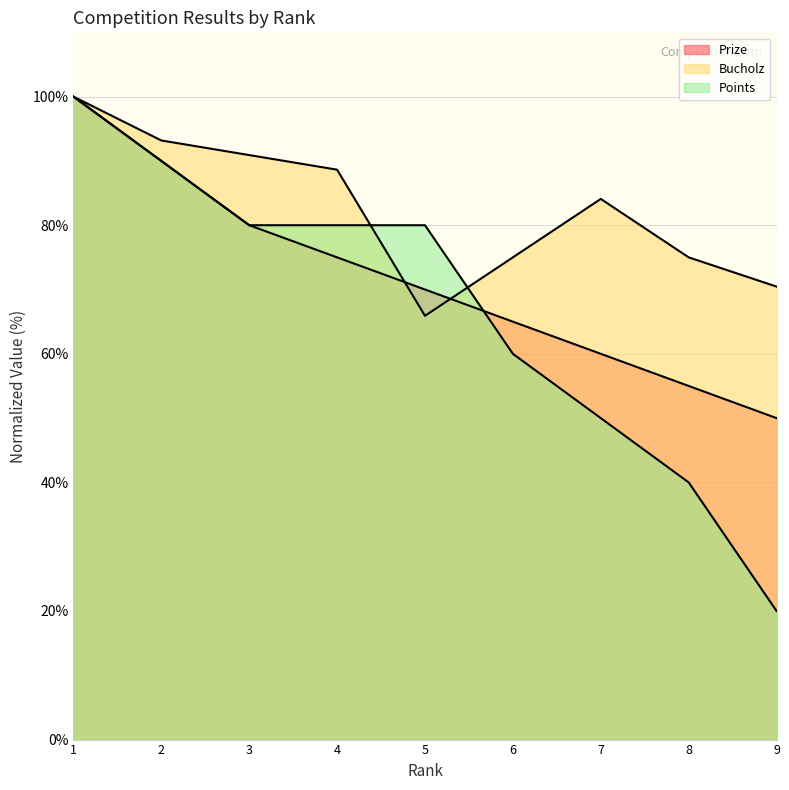

Between 5 and 8, which is larger?

5